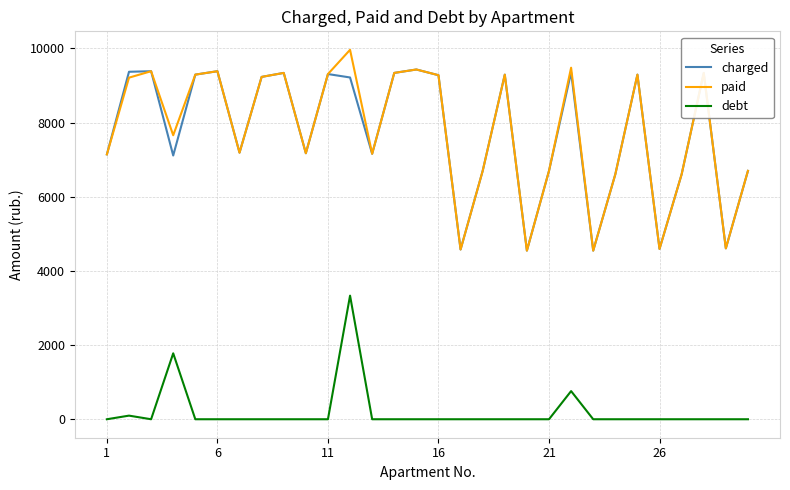

What is the maximum value shown in the chart?

9962.0